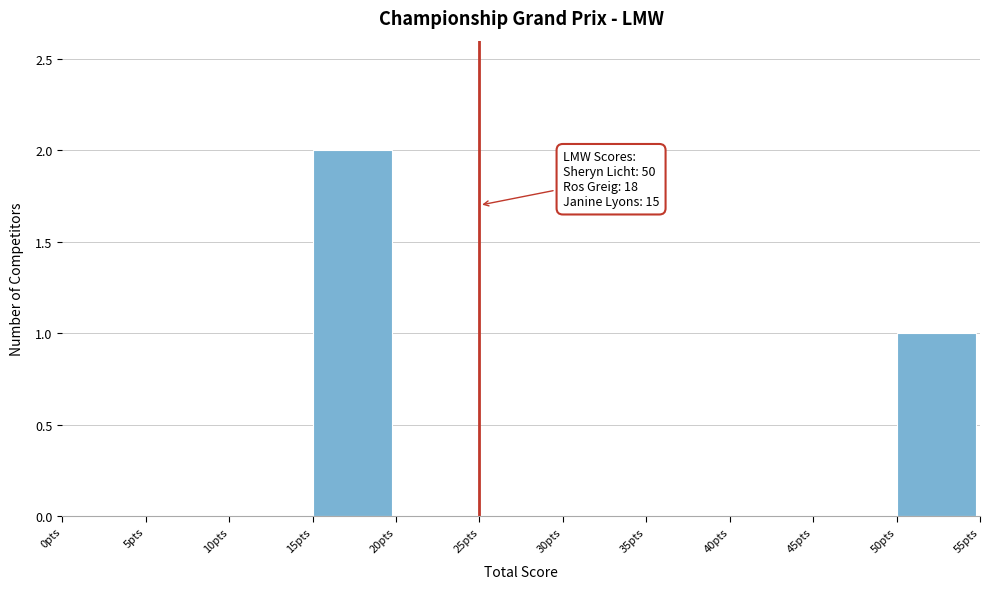

Which range on the x-axis has the tallest bar?

15 to 20